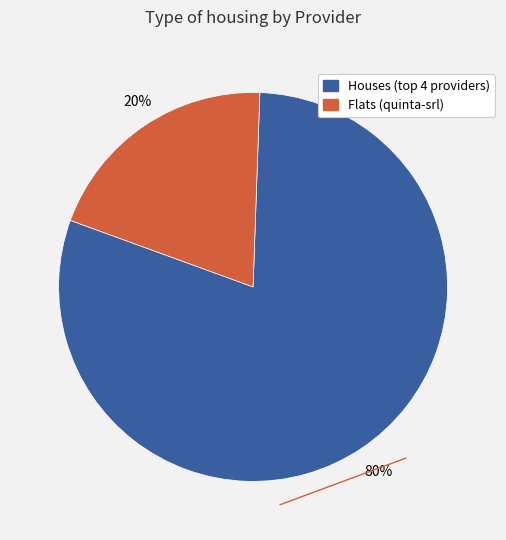

How many slices are in this pie chart?

2